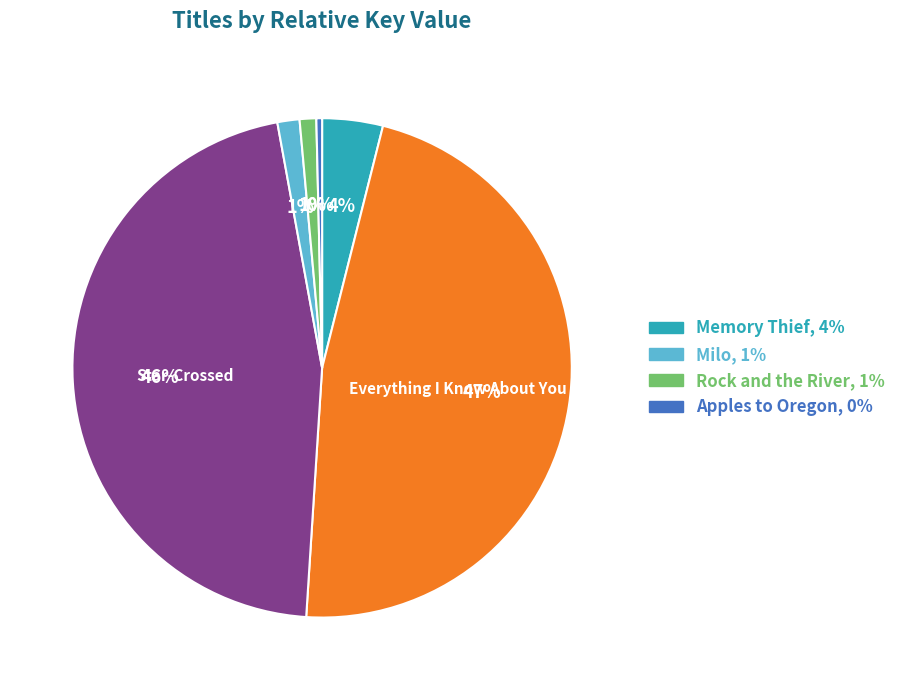

Is there any slice that represents more than half of the pie?

No